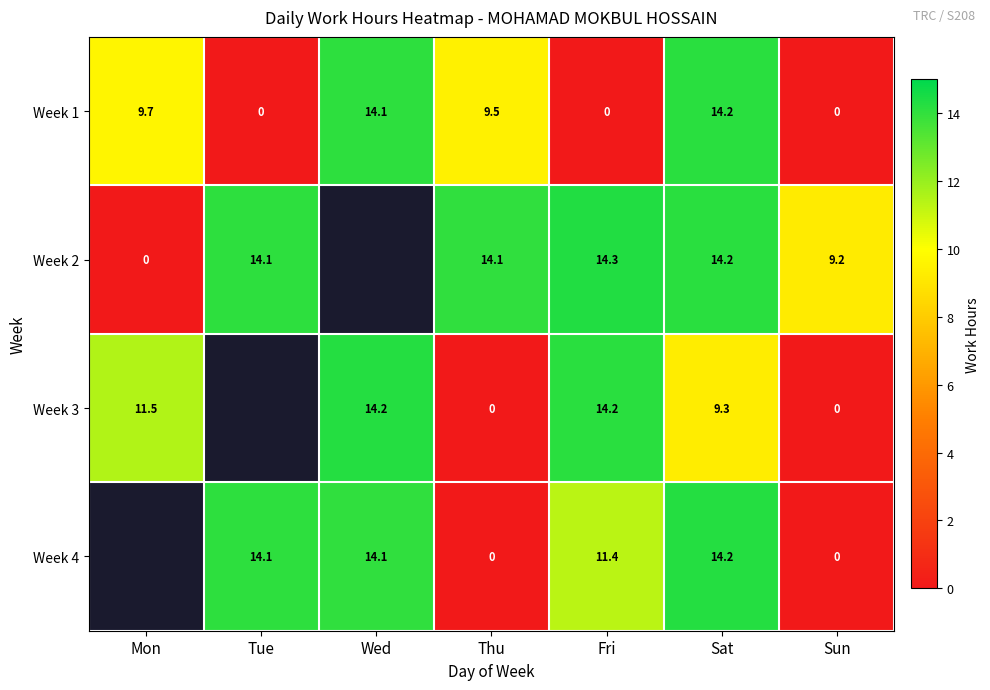

Is the value of Week 2 at Sun greater than the value of Week 3 at Fri?

No